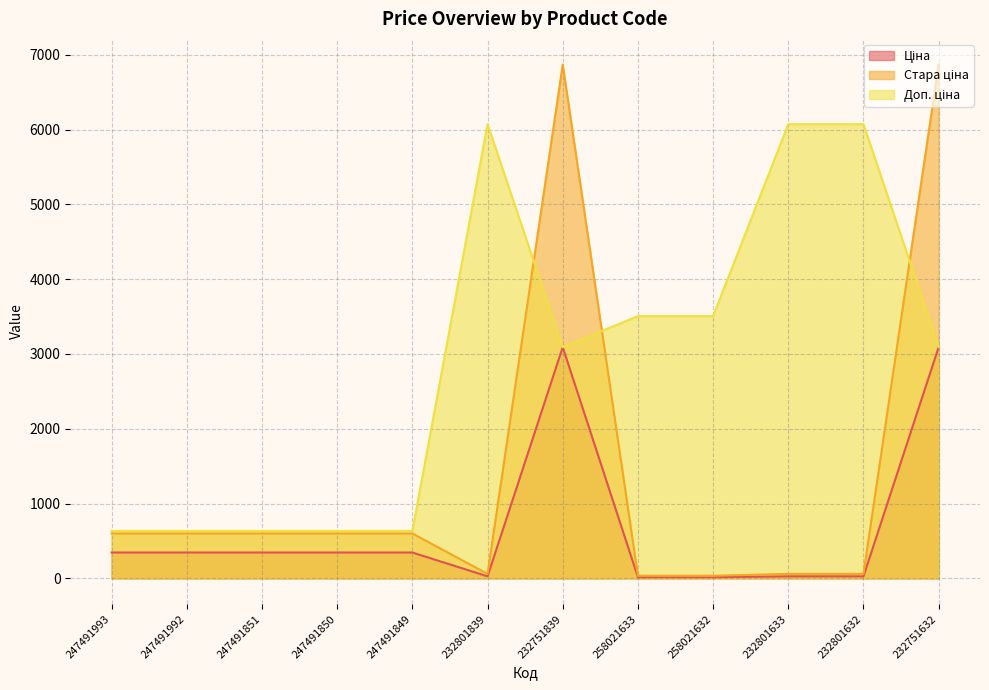

What is the total value across all series at 232751632?

13051.7